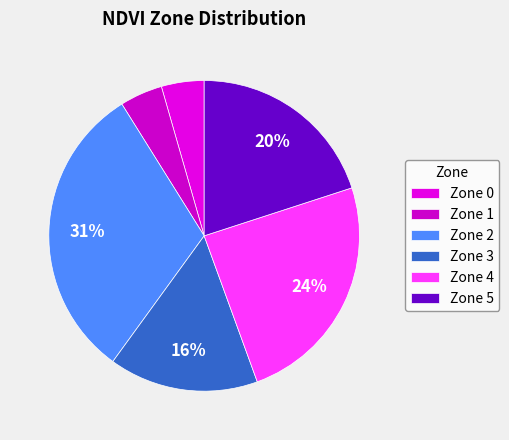

Between Zone 4 and Zone 0, which is larger?

Zone 4